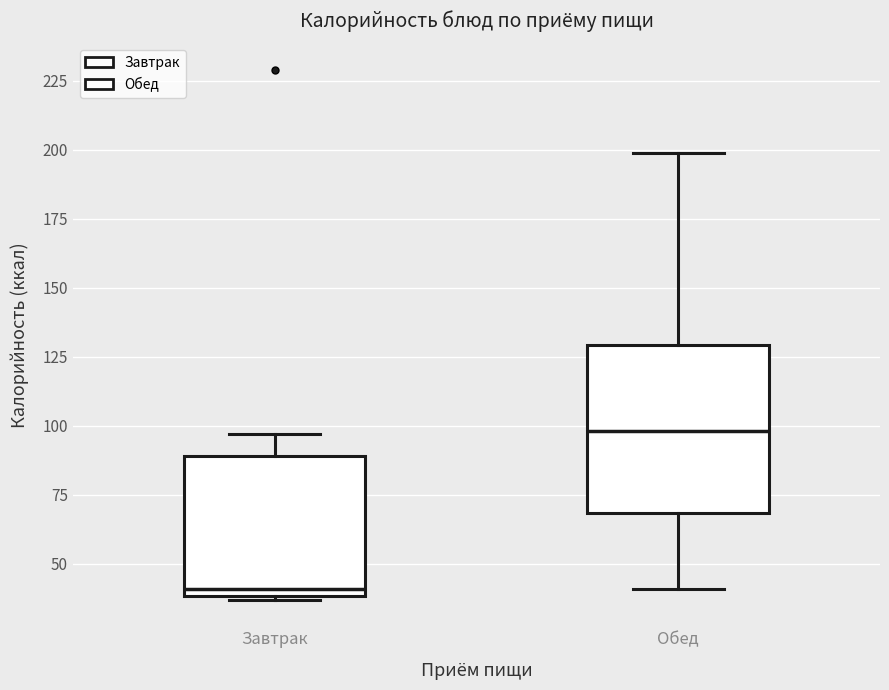

Reading left to right, transcribe this box plot: for each box, give where its median line is, the range the box spans, and where its two whiskers end, as read against the y-axis. The values are not printed on the chart, so give them approximately, as read against the axis.

Завтрак: median 40 (just above the box's lower edge), box 40 to 90, whiskers 35 to 95
Обед: median 100, box 70 to 130, whiskers 40 to 200